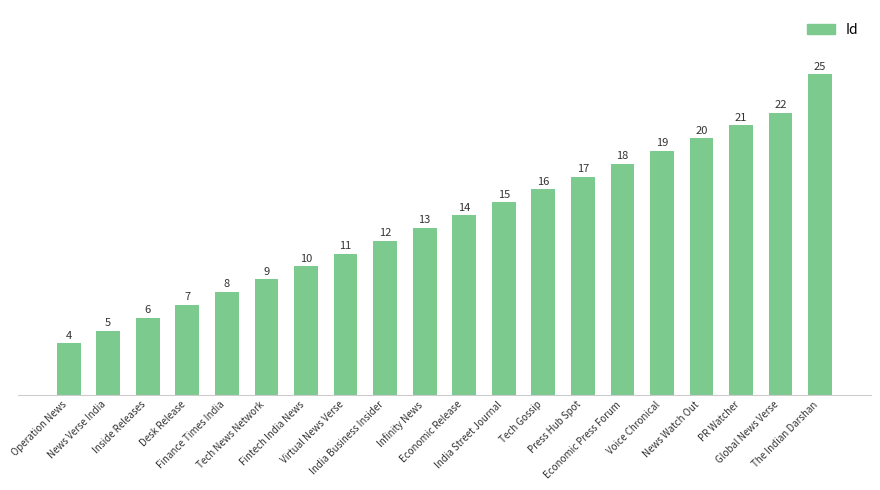

Where is the data nearest to the value 14?

Economic Release